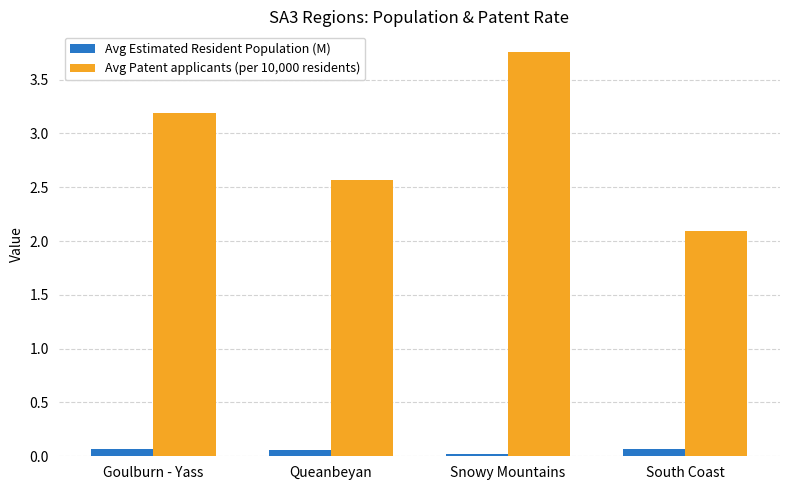

The value of Avg Patent applicants (per 10,000 residents) at South Coast is 2.1. True or false?

True